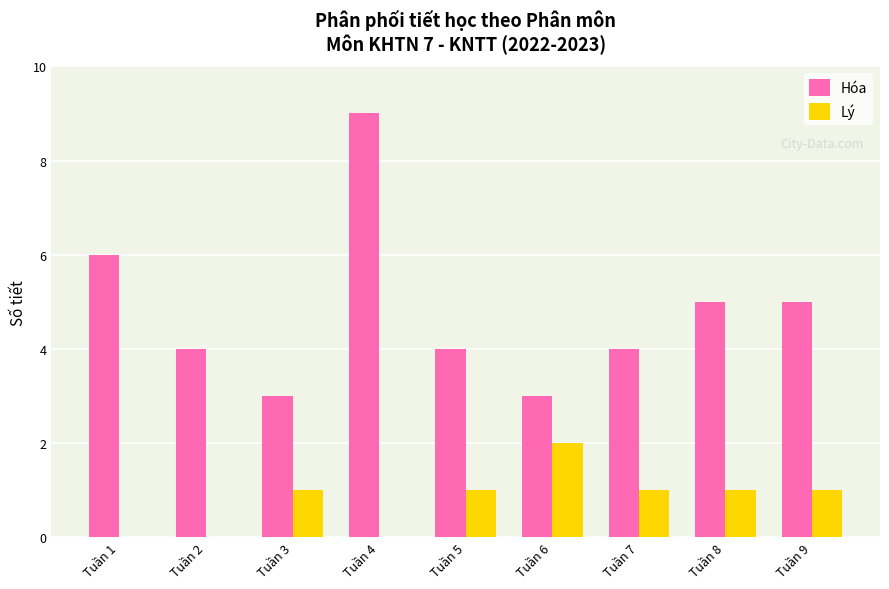

Reading left to right, list all the values displayed in this chart.

Hóa: 6	4	3	9	4	3	4	5	5
Lý: 0	0	1	0	1	2	1	1	1